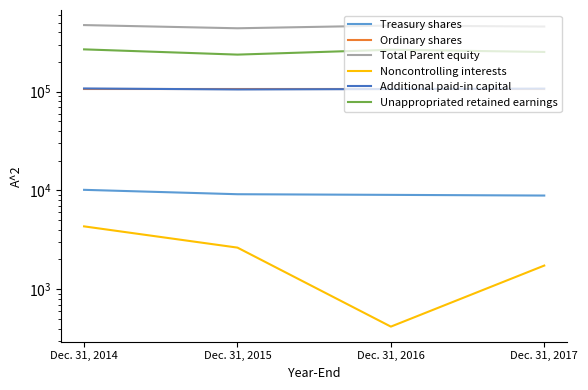

How many lines are shown in the chart?

6